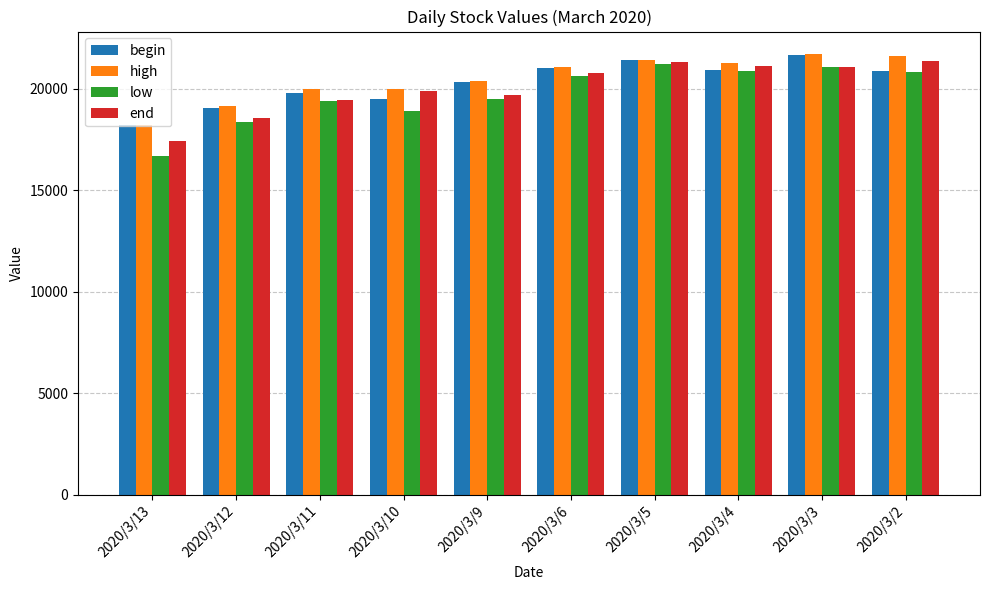

Are the bars grouped side by side (vs. stacked)?

Yes